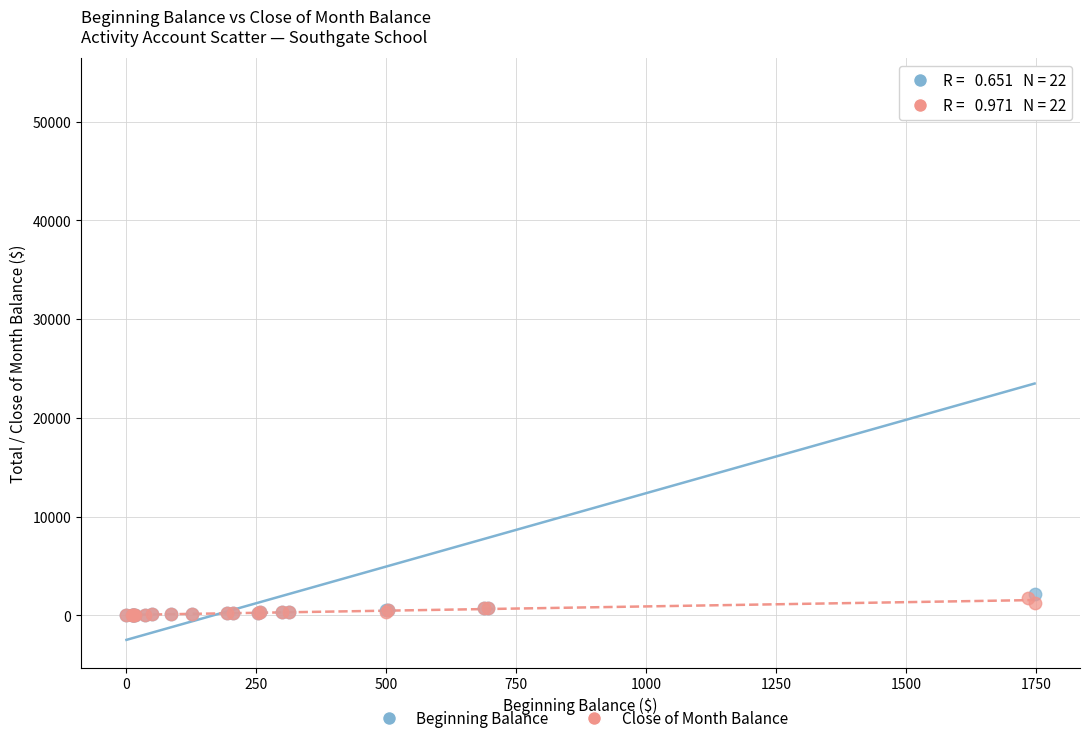

Which series has the largest Y range (max minus min)?

Beginning Balance